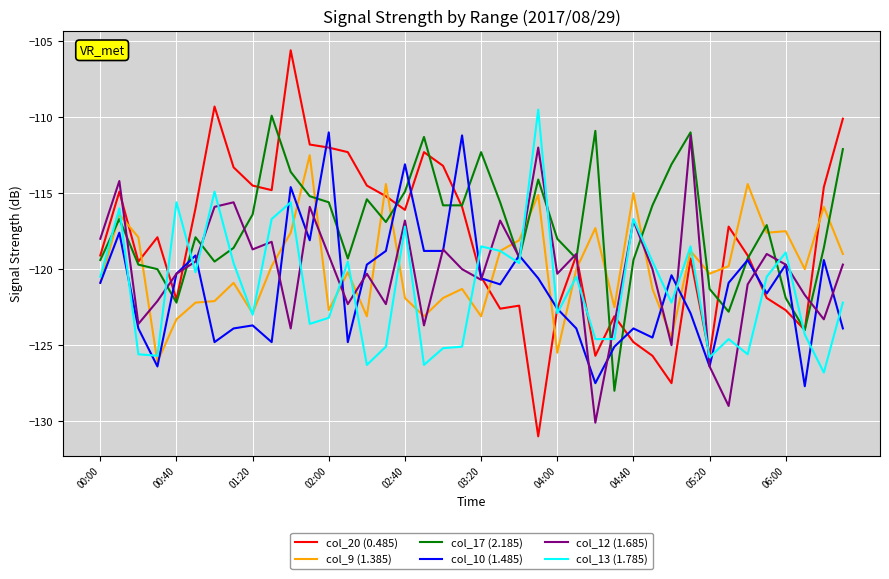

After their last crossing, which series has the higher values: col_20 (0.485) or col_9 (1.385)?

col_20 (0.485)